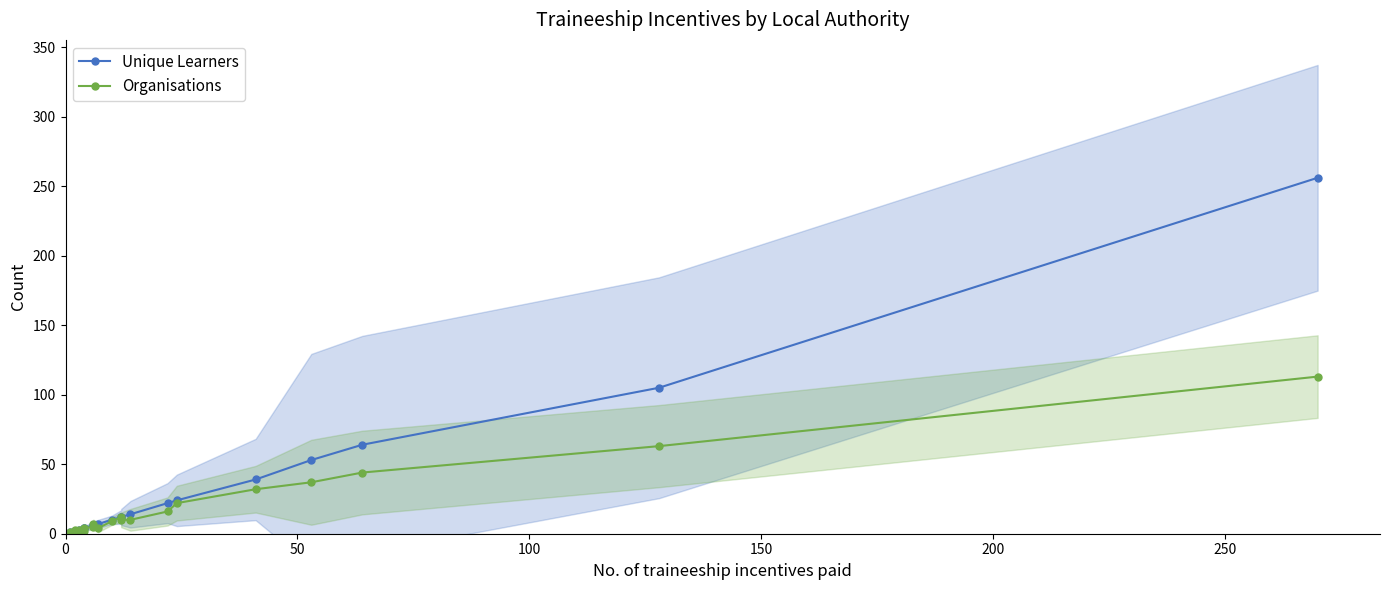

Which series has the largest total across all categories?

Unique Learners